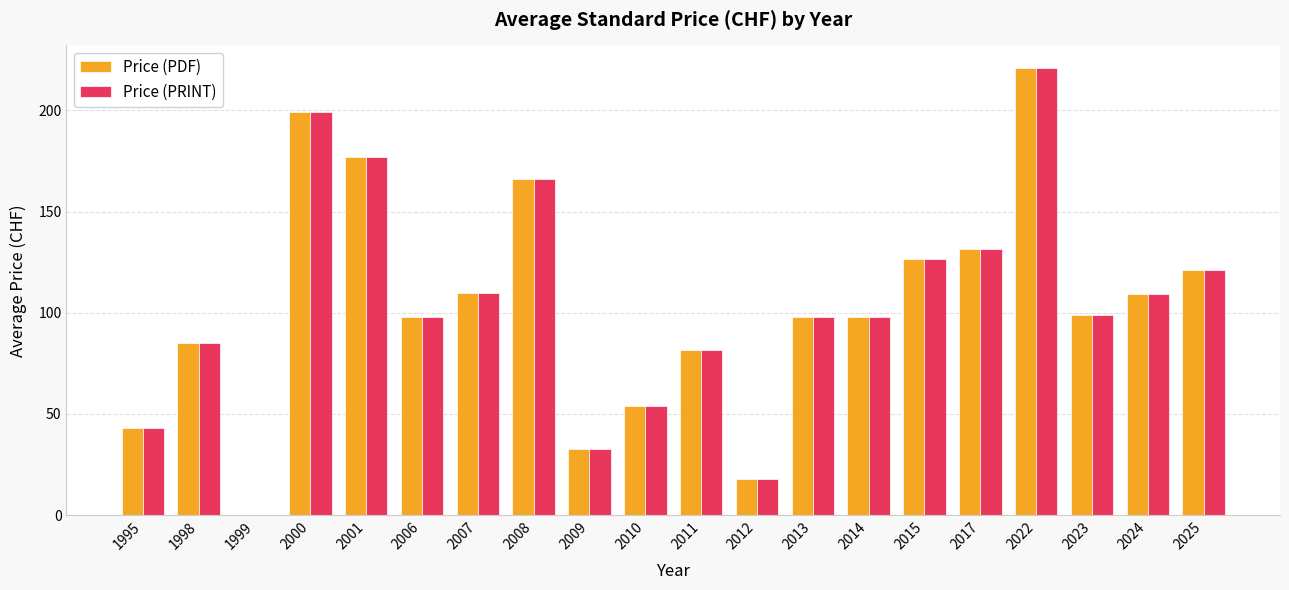

How many groups of bars are there?

20